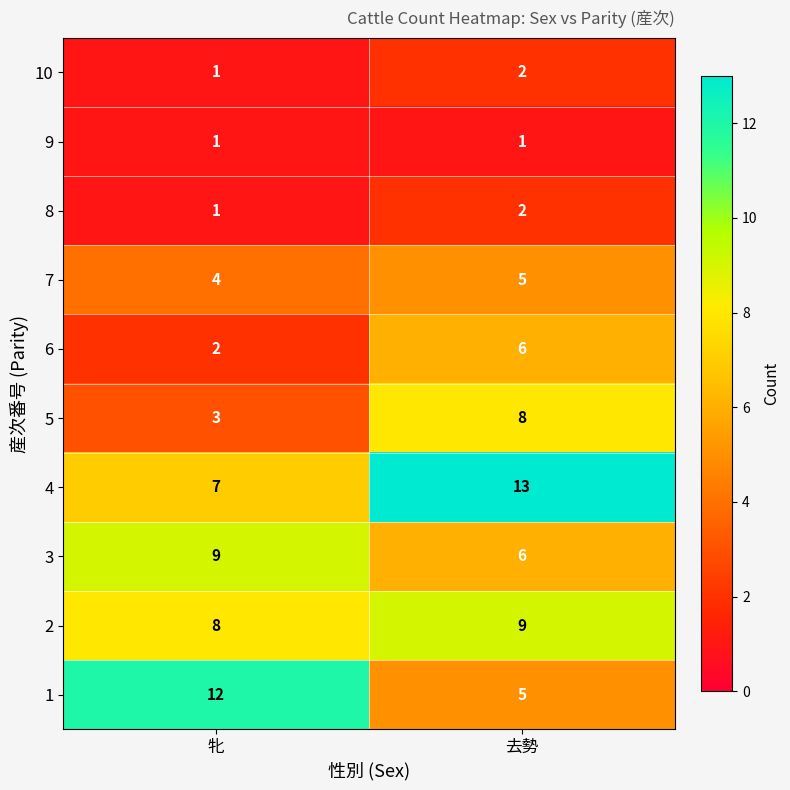

At which category does the chart reach its peak across all series?

去勢